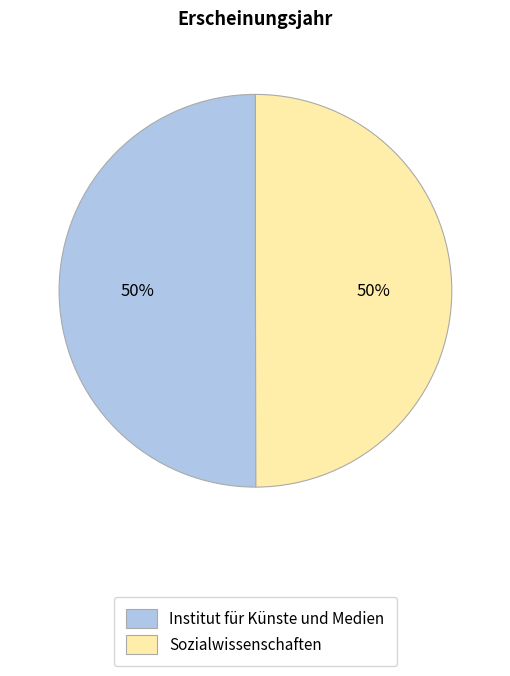

What is the ratio of the value at Institut für Künste und Medien to the value at Sozialwissenschaften?

1.0